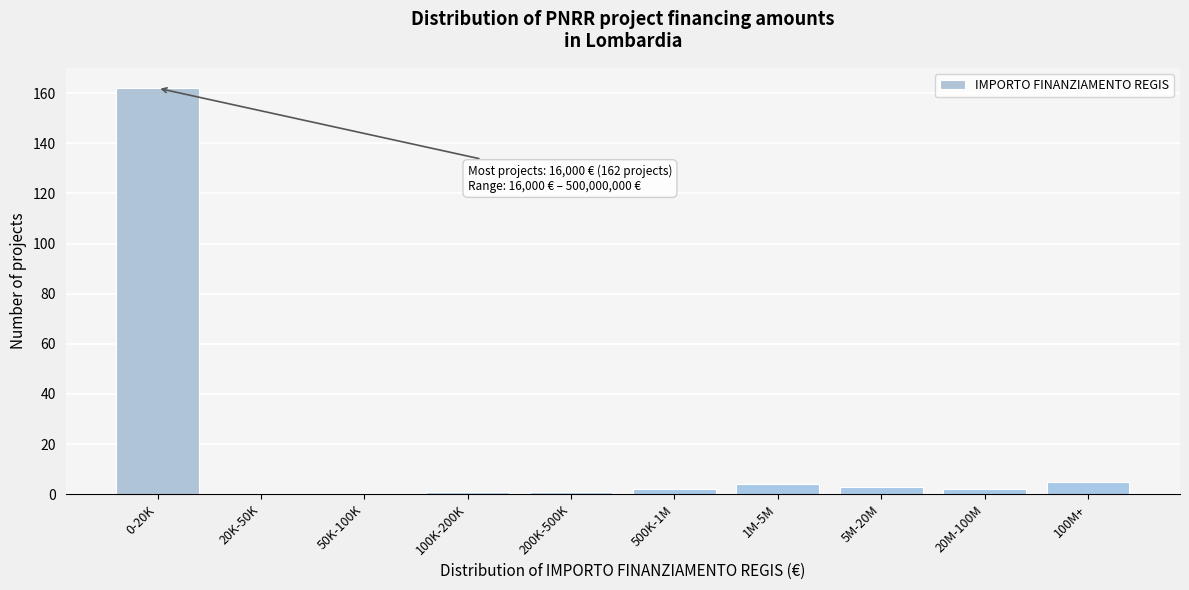

Reading left to right, list all the values displayed in this chart.

0-20K=162	20K-50K=0	50K-100K=0	100K-200K=1	200K-500K=1	500K-1M=2	1M-5M=4	5M-20M=3	20M-100M=2	100M+=5